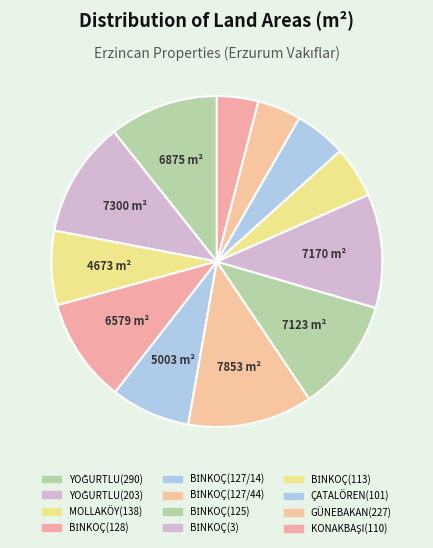

Between KONAKBAŞI(110) and BİNKOÇ(127/14), which is larger?

BİNKOÇ(127/14)